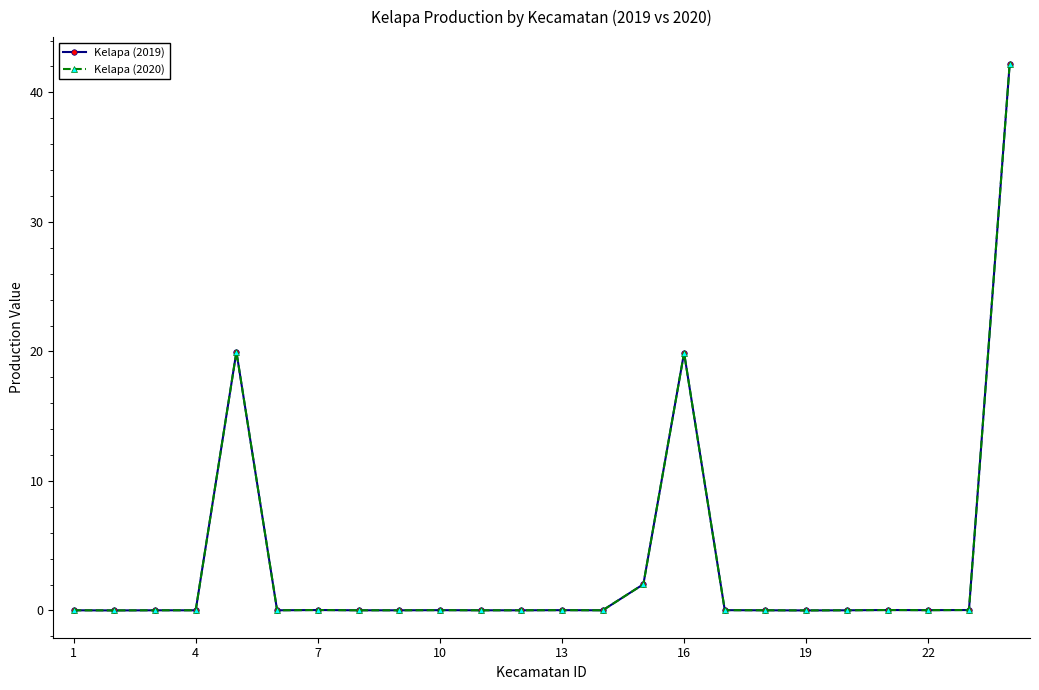

Reading left to right, transcribe all the data shown in this chart.

Kelapa (2019): 0.0	0.0	0.0	0.0	20.0	0.0	0.0	0.0	0.0	0.0	0.0	0.0	0.0	0.0	2.0	19.9	0.0	0.0	0.0	0.0	0.0	0.0	0.0	42.2
Kelapa (2020): 0.0	0.0	0.0	0.0	20.0	0.0	0.0	0.0	0.0	0.0	0.0	0.0	0.0	0.0	2.0	19.9	0.0	0.0	0.0	0.0	0.0	0.0	0.0	42.2